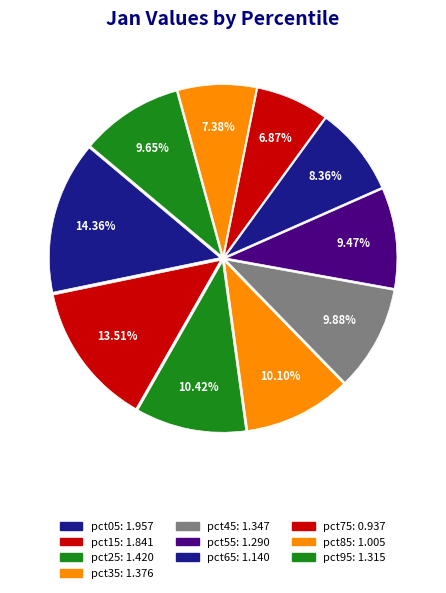

How many segments does this pie chart have?

10